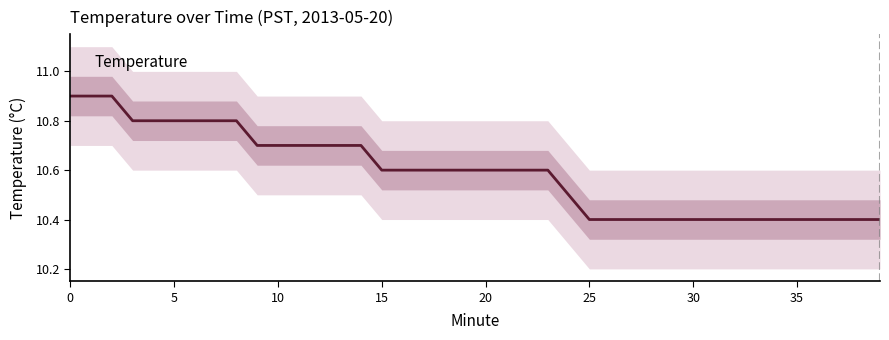

How many values are between 10 and 11?

40